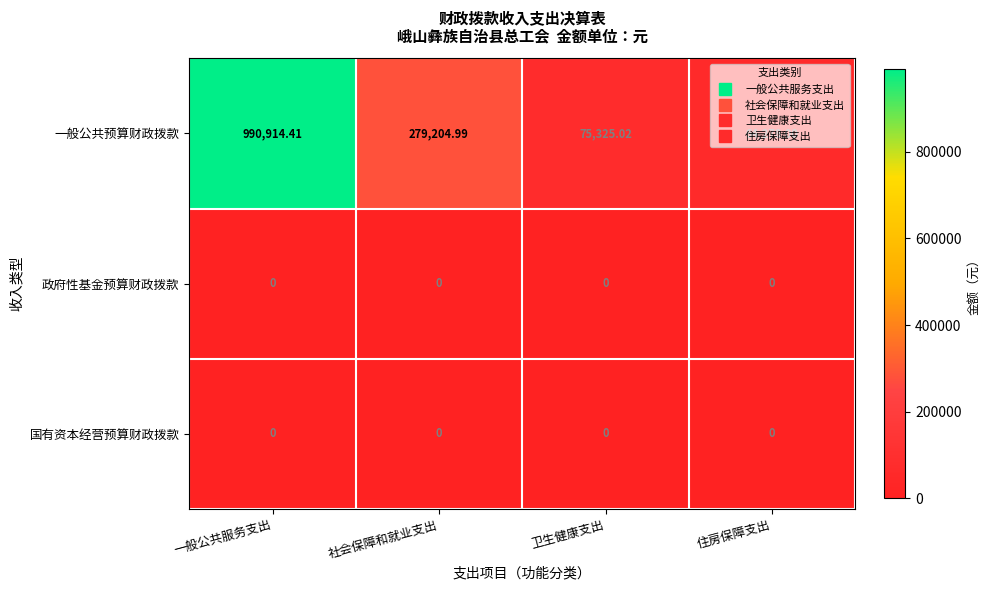

Which series has the largest range (max minus min)?

一般公共预算财政拨款